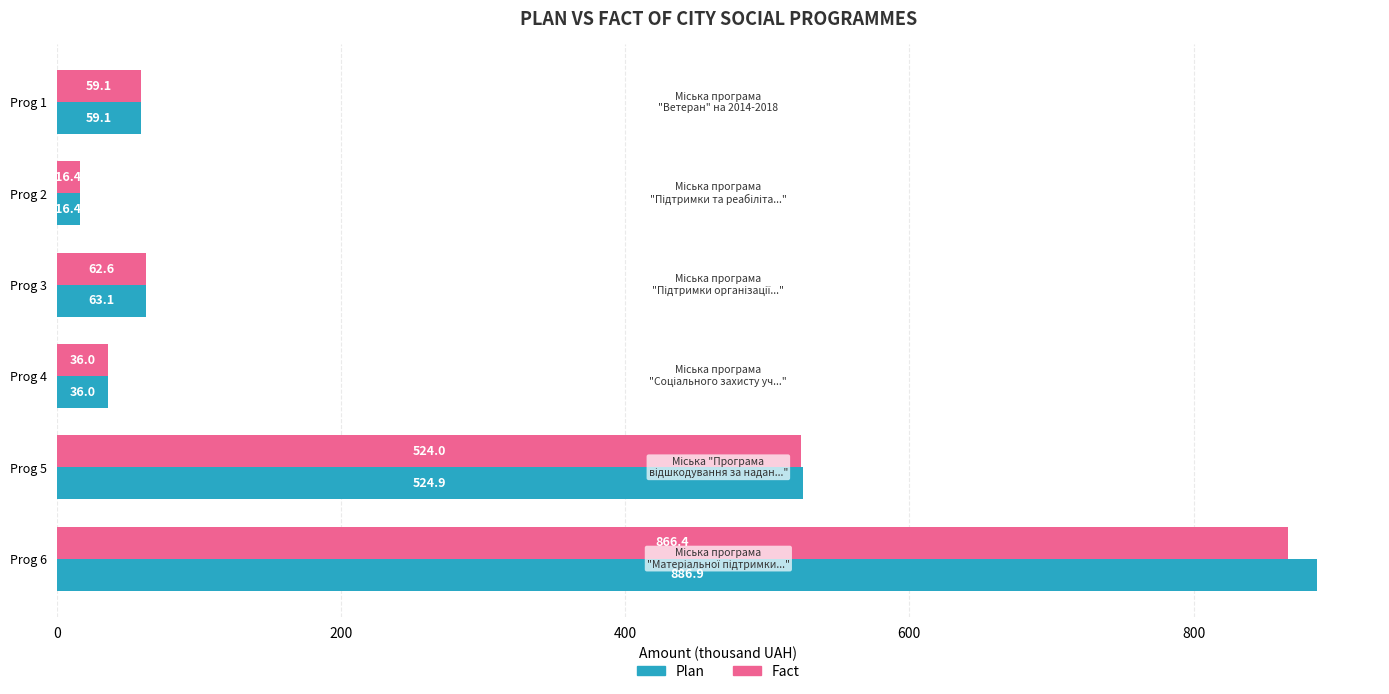

At which label is Plan closest to 451?

Prog 5